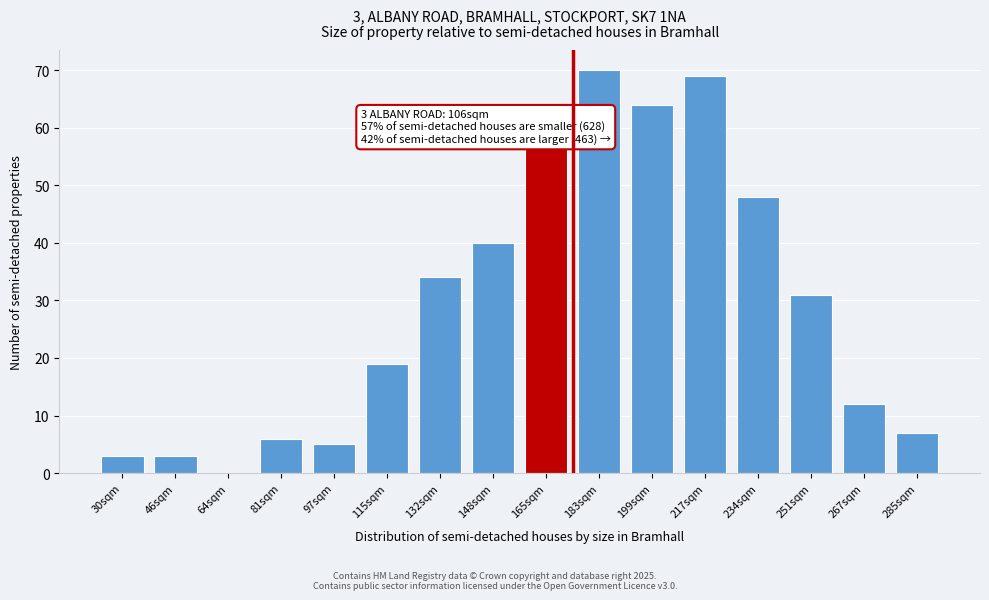

Reading right to left, extract all data points from this chart.

285sqm=7	267sqm=12	251sqm=31	234sqm=48	217sqm=69	199sqm=64	183sqm=70	165sqm=57	148sqm=40	132sqm=34	115sqm=19	97sqm=5	81sqm=6	64sqm=0	46sqm=3	30sqm=3